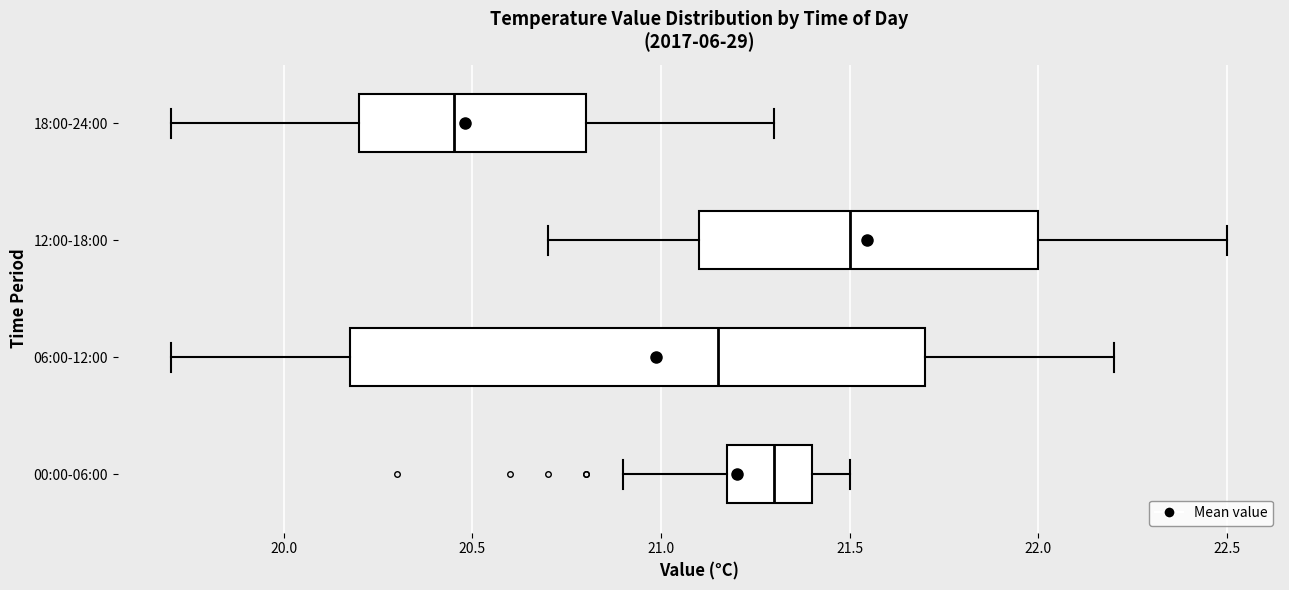

Which box has the furthest to the left median line?

18:00-24:00